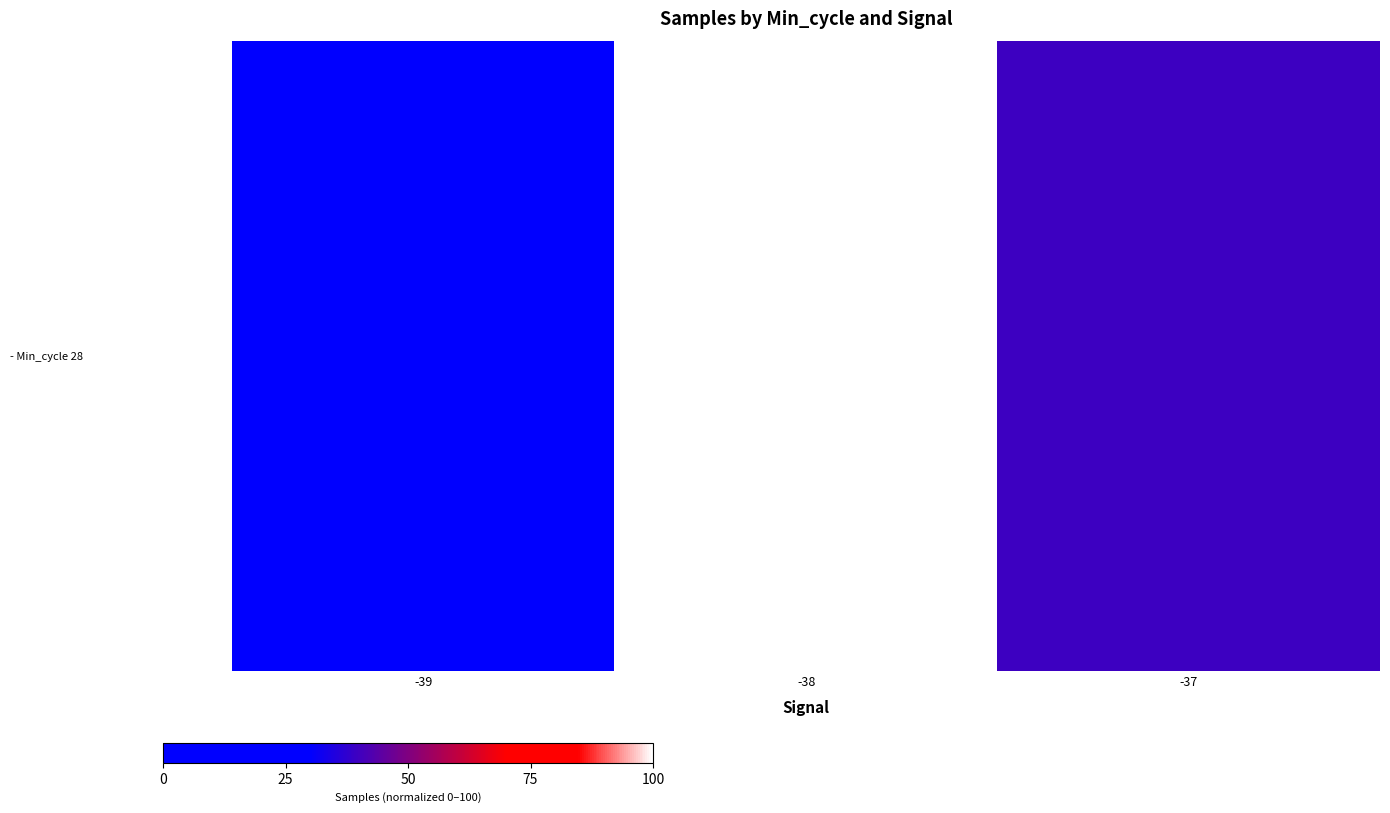

Reading left to right, extract all data points from this chart.

-39=0.0	-38=100.0	-37=39.7